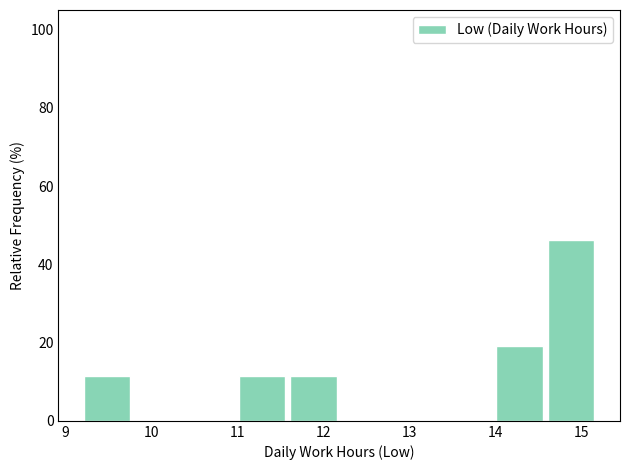

Over which range of the x-axis is the bar tallest?

14.6 to 15.2